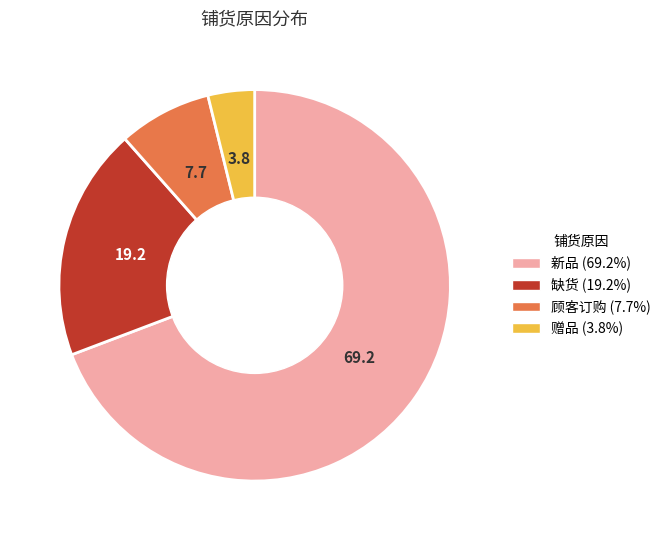

Rank the categories by value from highest to lowest.

新品, 缺货, 顾客订购, 赠品